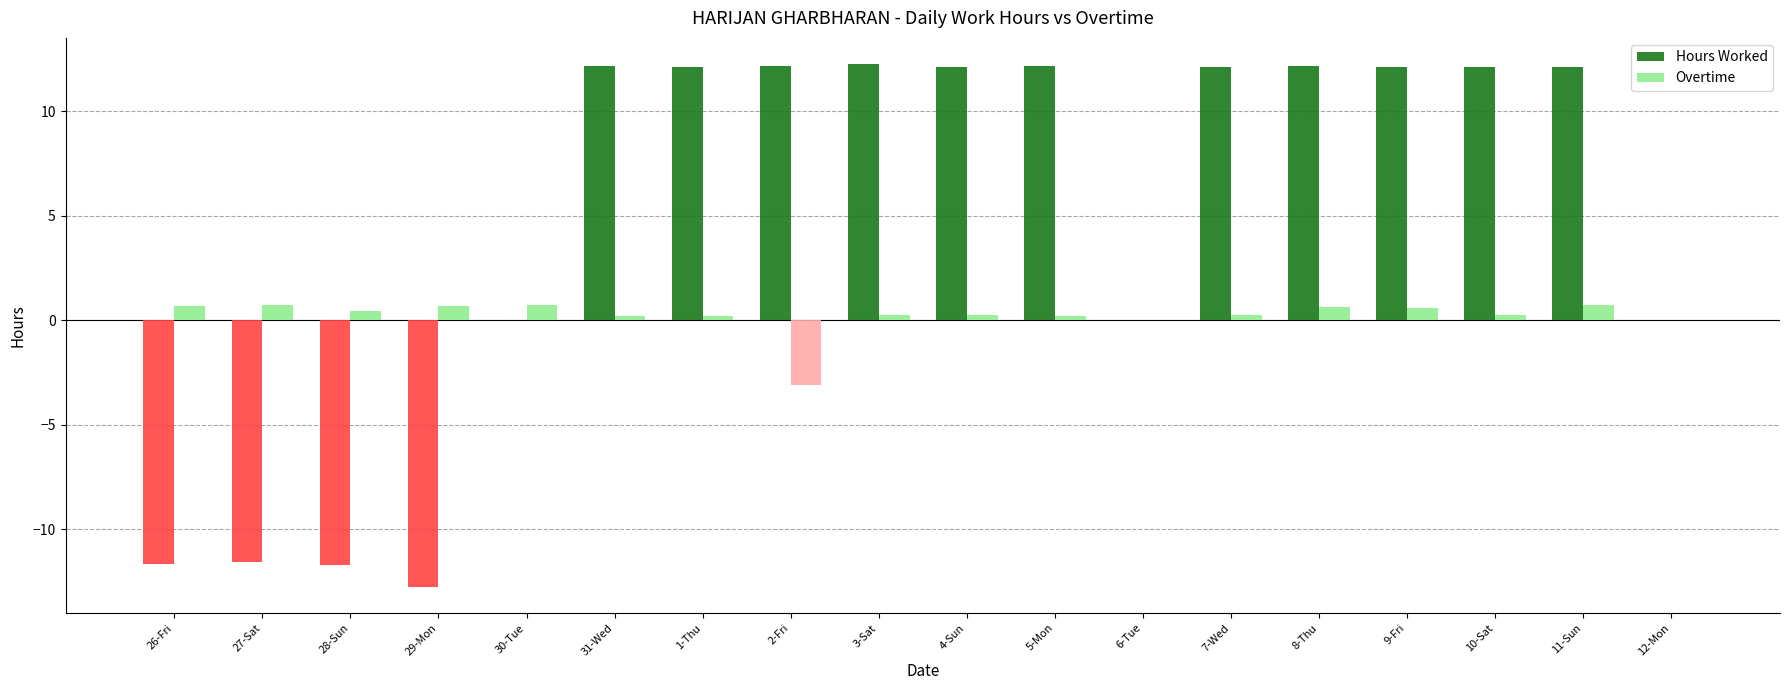

Which series has the widest spread of values?

Hours Worked